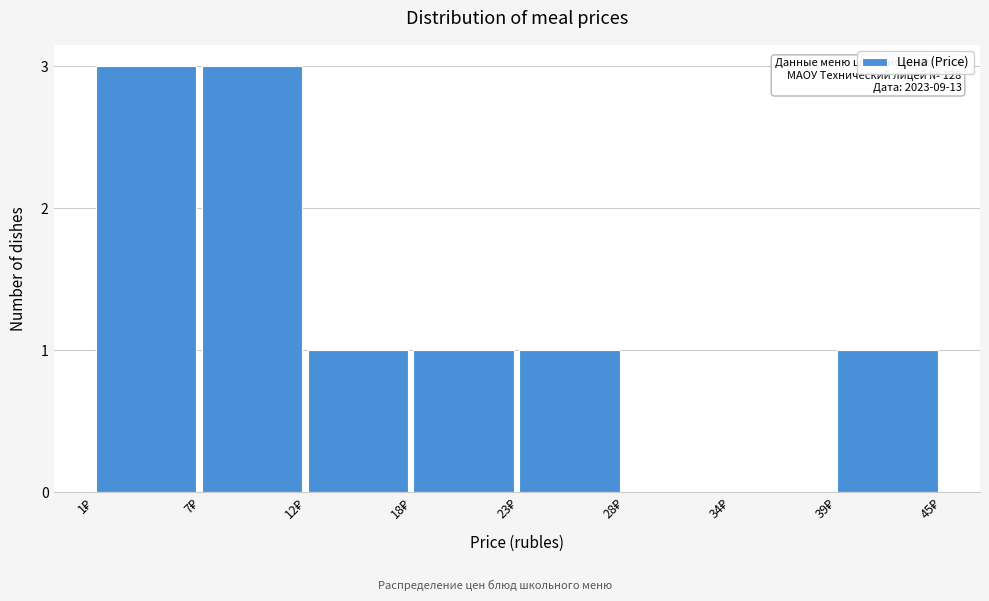

What is the sum of all values?

10